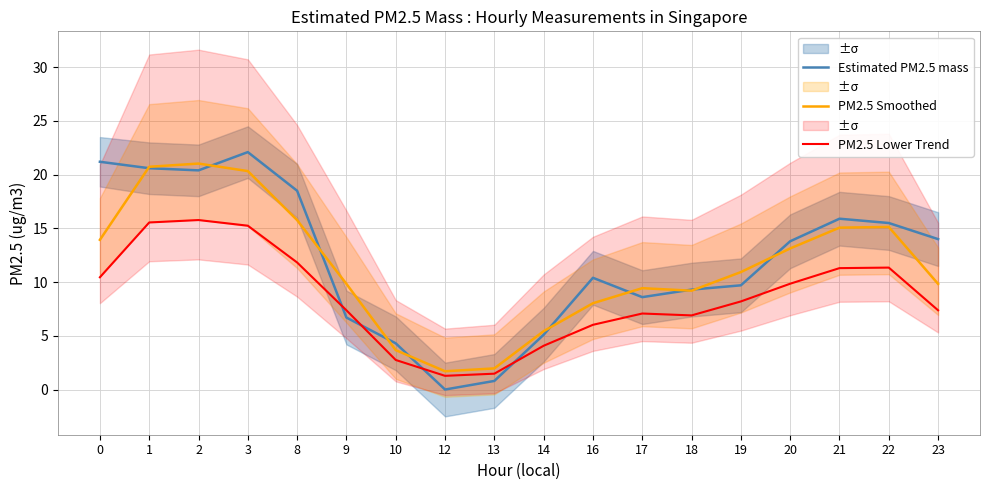

Does the chart display data point markers on the line(s)?

No